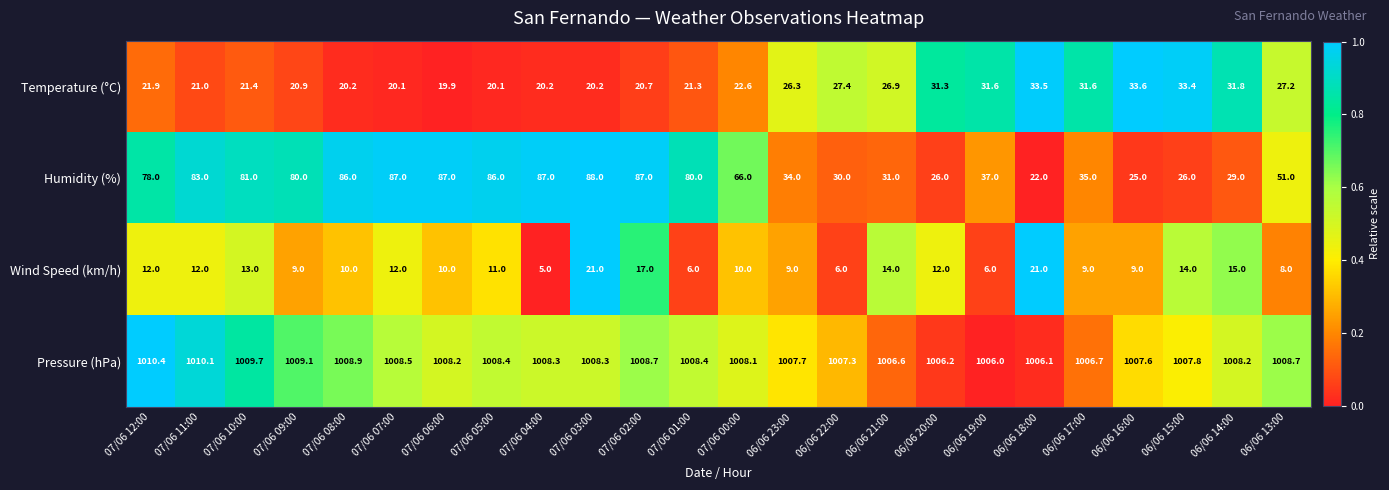

Rank the series at 06/06 19:00 from highest to lowest value.

Pressure (hPa), Humidity (%), Temperature (°C), Wind Speed (km/h)